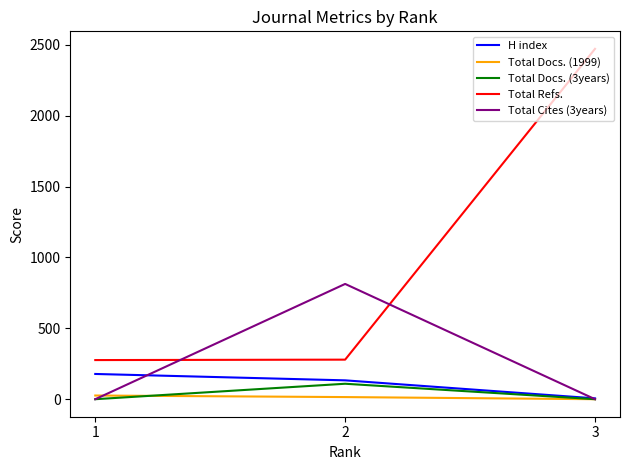

Which series changed the most between 1 and 3?

Total Refs.